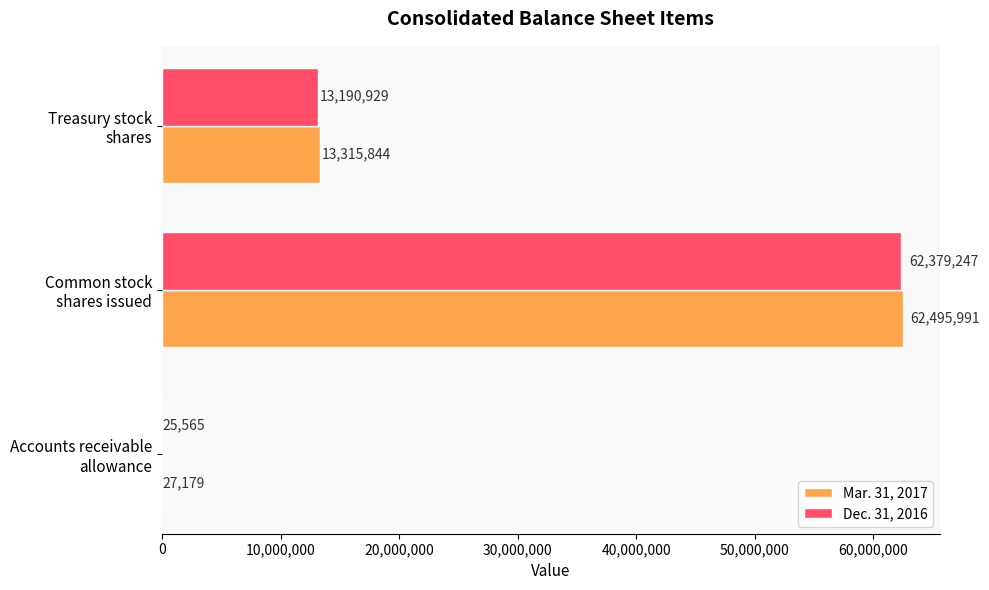

Count the number of data series in this chart.

2